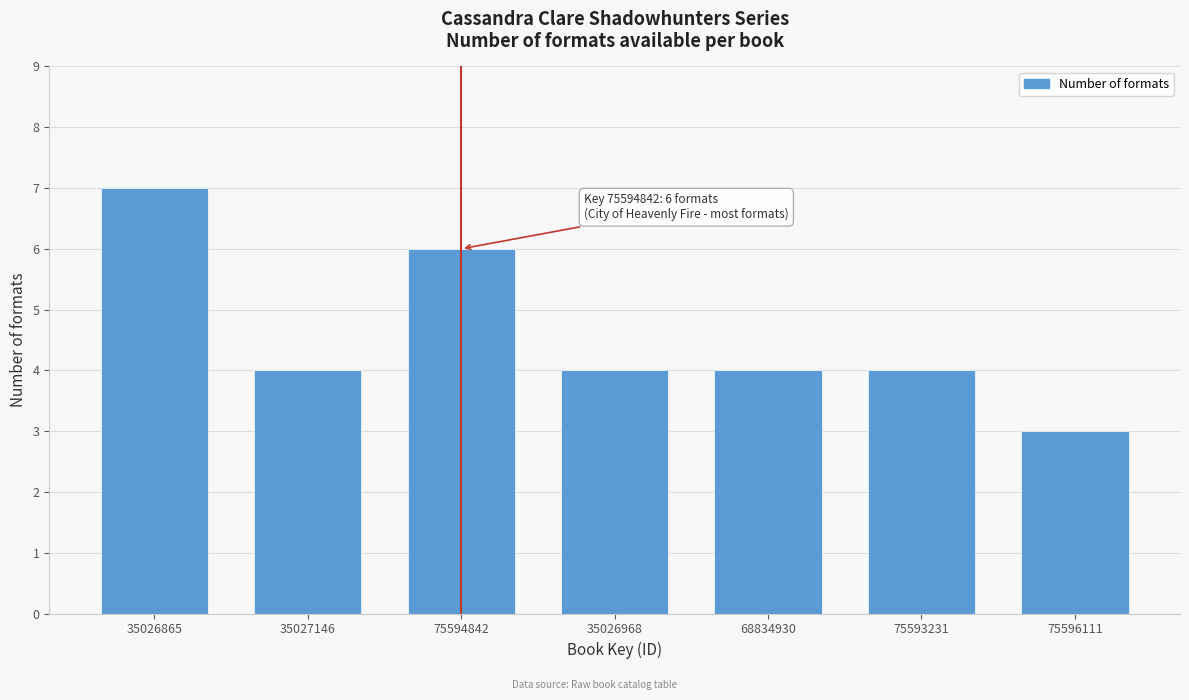

Reading left to right, transcribe all the data shown in this chart.

7	4	6	4	4	4	3